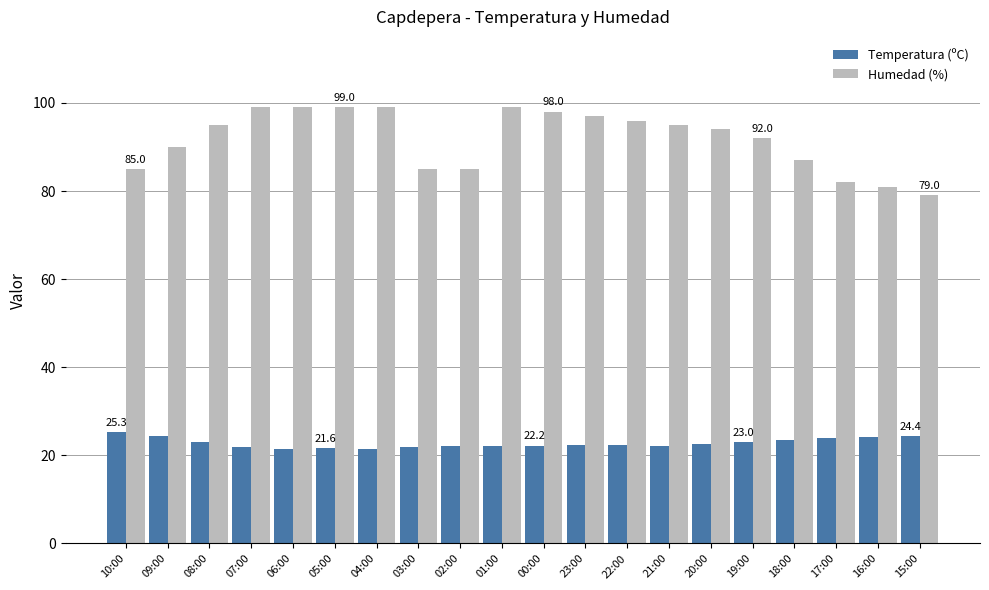

List the series in order of their peak value, highest first.

Humedad (%), Temperatura (ºC)